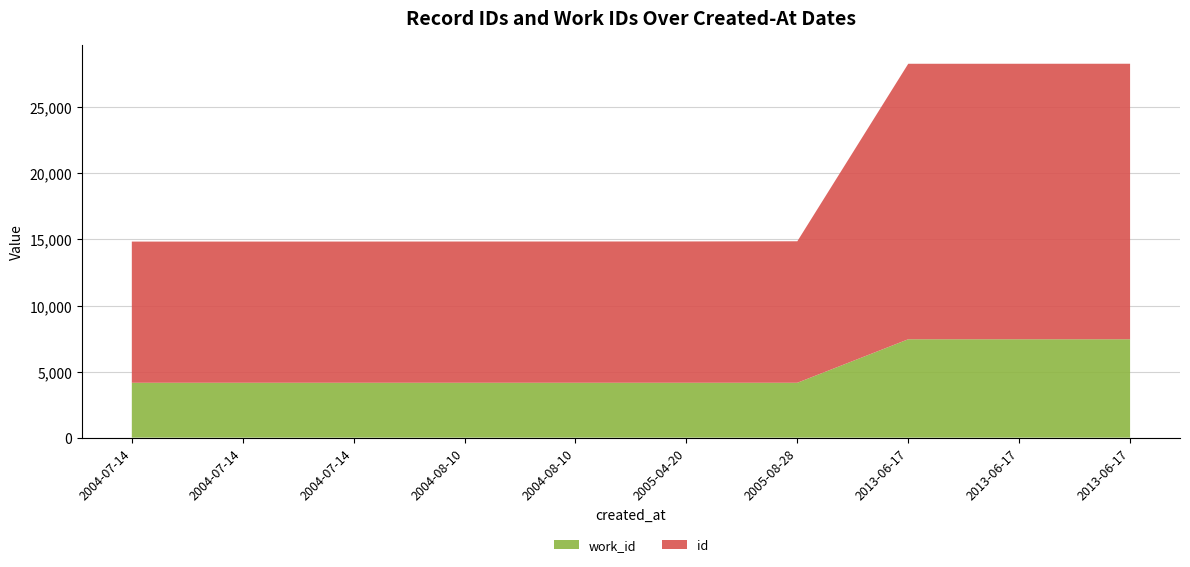

Reading left to right, list all the values displayed in this chart.

id: 2004-07-14=10688	2004-07-14=10689	2004-07-14=10690	2004-08-10=10693	2004-08-10=10694	2005-04-20=10698	2005-08-28=10712	2013-06-17=20855	2013-06-17=20856	2013-06-17=20857
work_id: 2004-07-14=4153	2004-07-14=4153	2004-07-14=4153	2004-08-10=4153	2004-08-10=4153	2005-04-20=4153	2005-08-28=4153	2013-06-17=7447	2013-06-17=7447	2013-06-17=7447